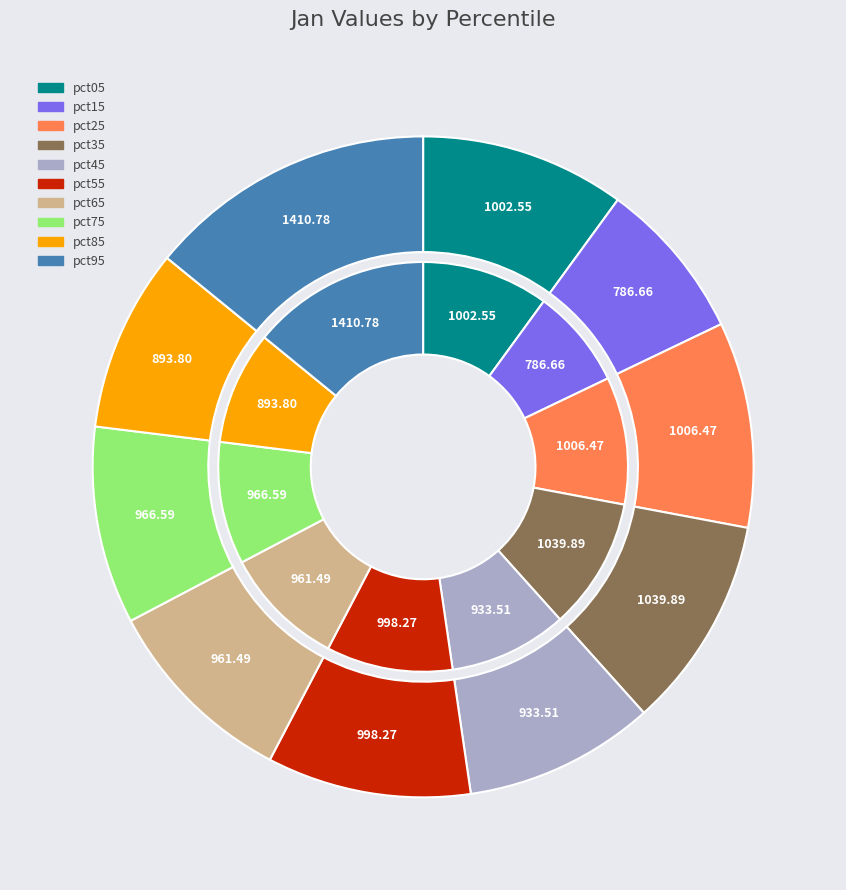

Does any single category account for the majority?

No